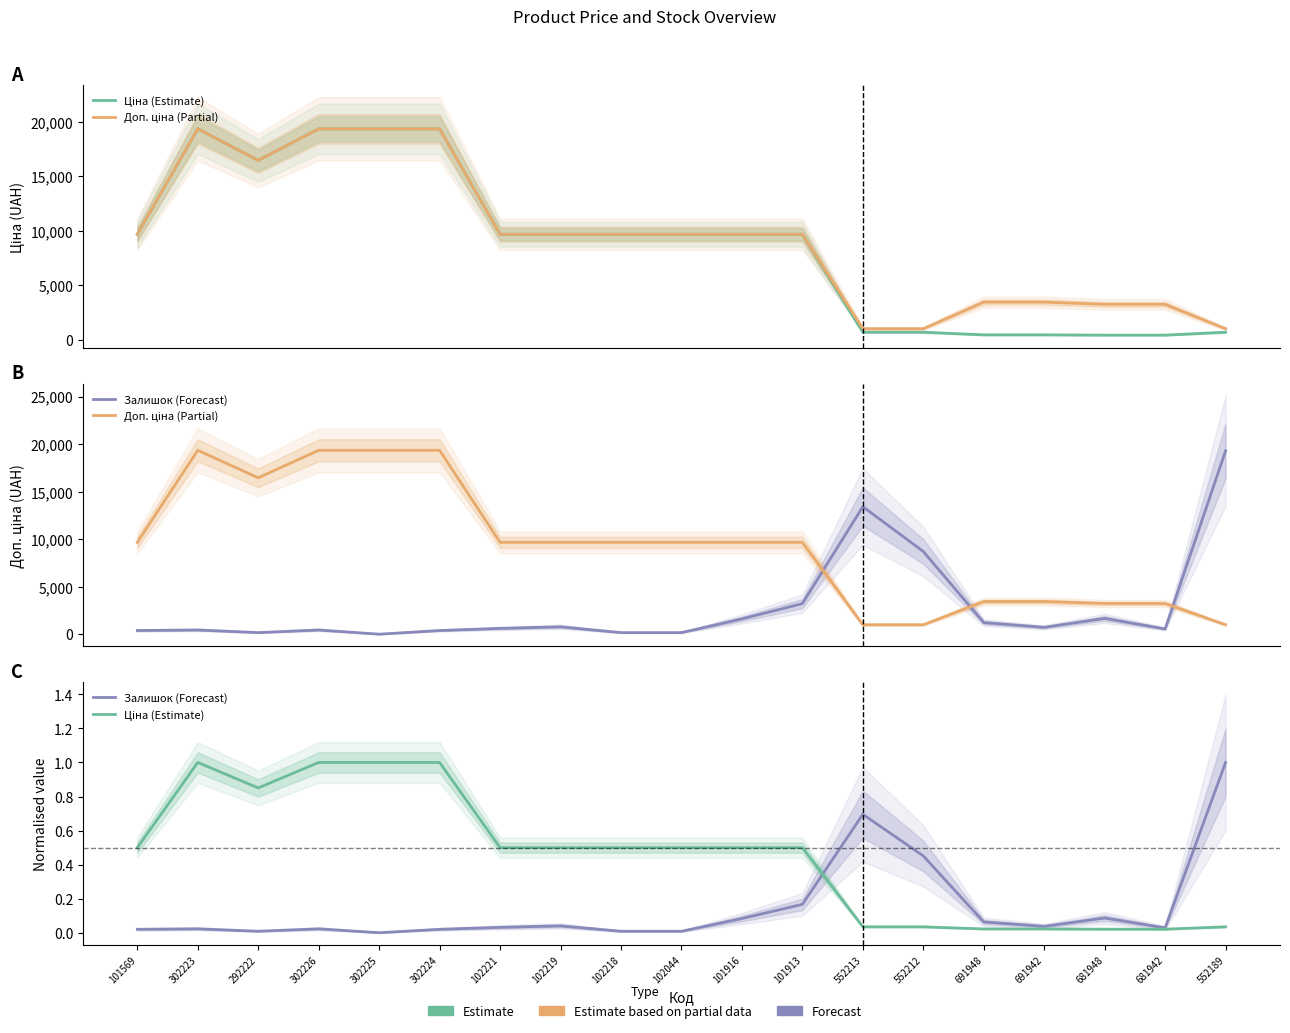

Read the Доп. ціна (Partial) value at 302223.

19343.1